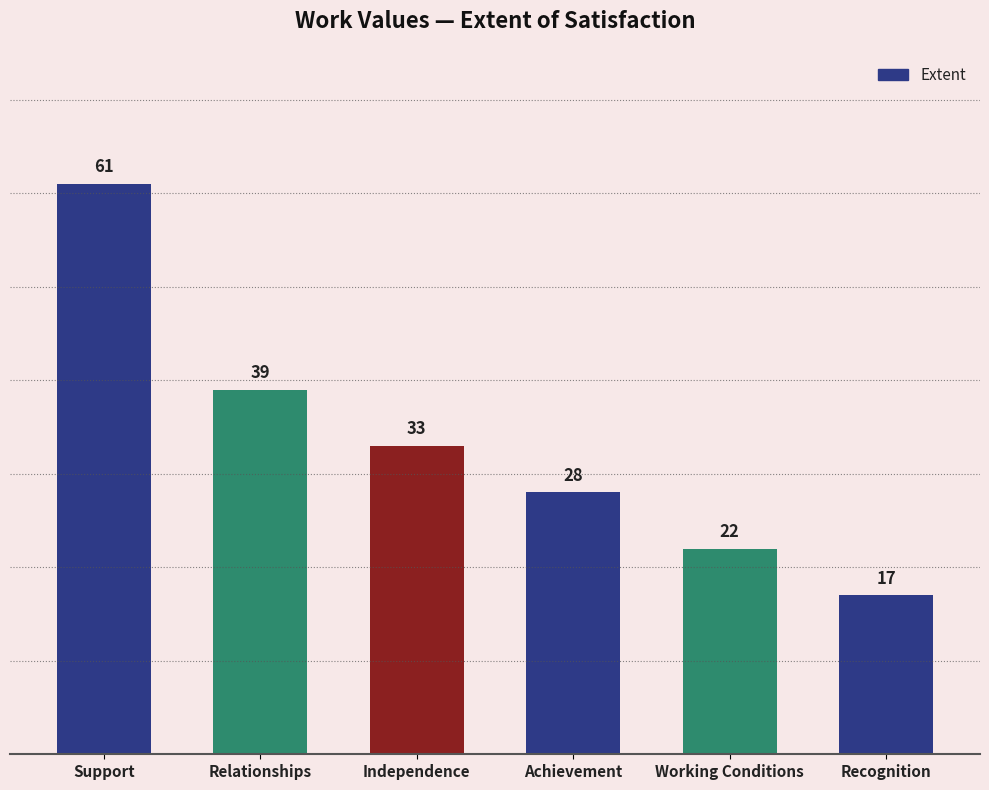

Count the number of categories in the chart.

6